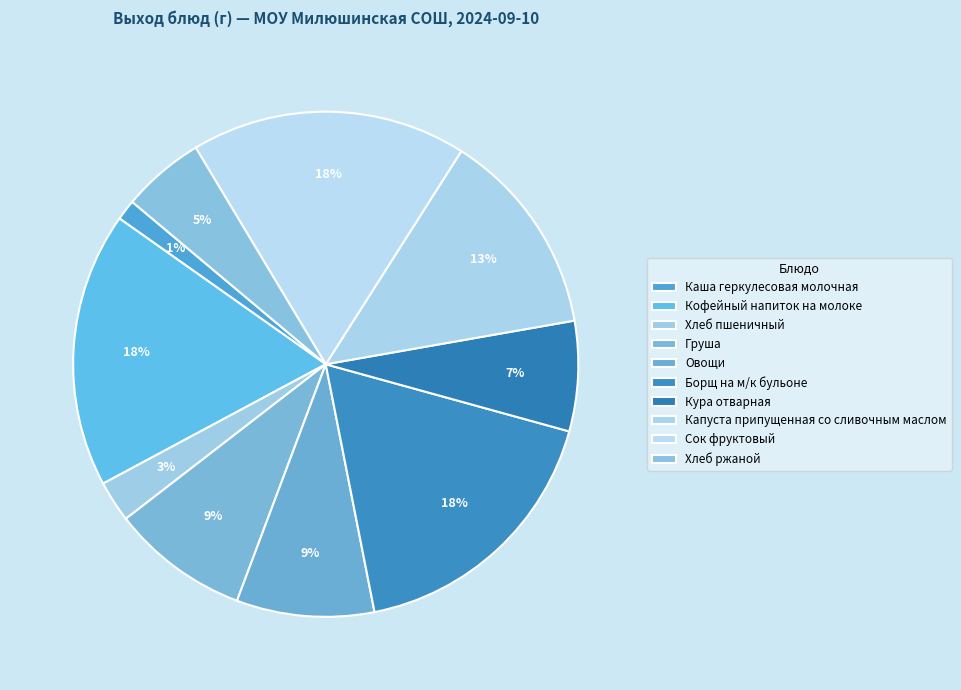

Rank the categories by value from highest to lowest.

Кофейный напиток на молоке, Борщ на м/к бульоне, Сок фруктовый, Капуста припущенная со сливочным маслом, Груша, Овощи, Кура отварная, Хлеб ржаной, Хлеб пшеничный, Каша геркулесовая молочная